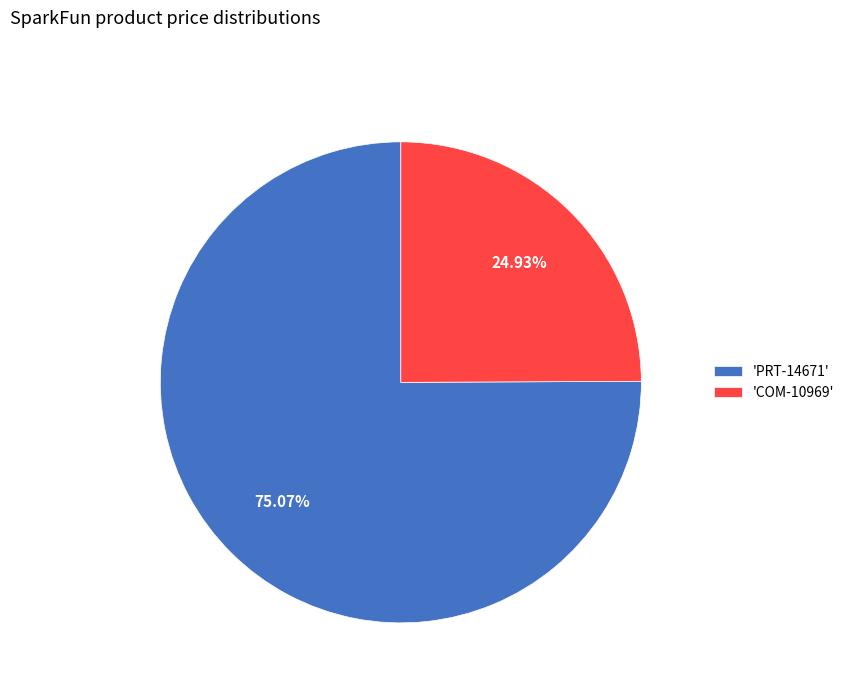

Count the number of slices in the pie.

2